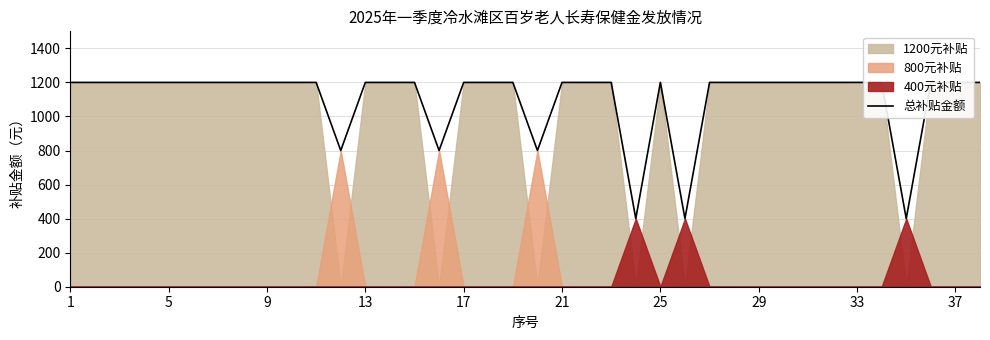

Reading left to right, what are all the values shown in this chart?

1200	1200	1200	1200	1200	1200	1200	1200	1200	1200	1200	800	1200	1200	1200	800	1200	1200	1200	800	1200	1200	1200	400	1200	400	1200	1200	1200	1200	1200	1200	1200	1200	400	1200	1200	1200